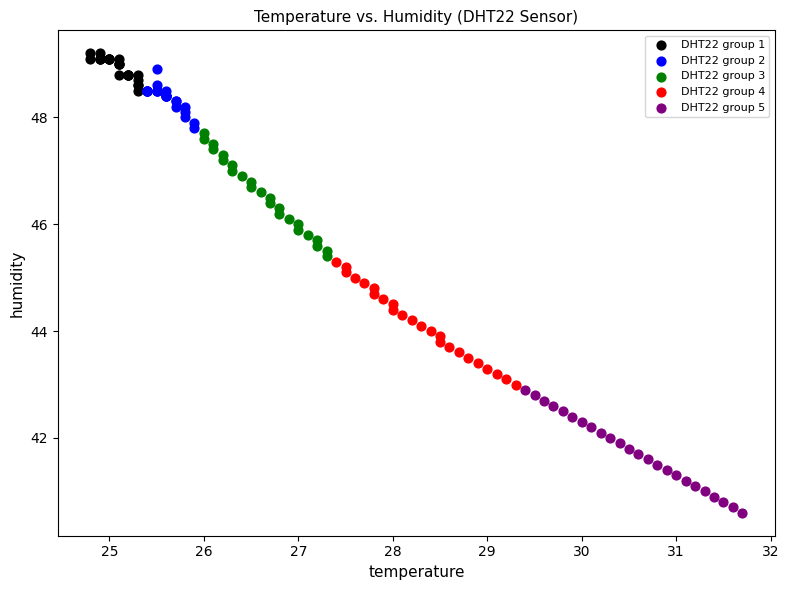

Which series reaches the minimum Y coordinate?

DHT22 group 5